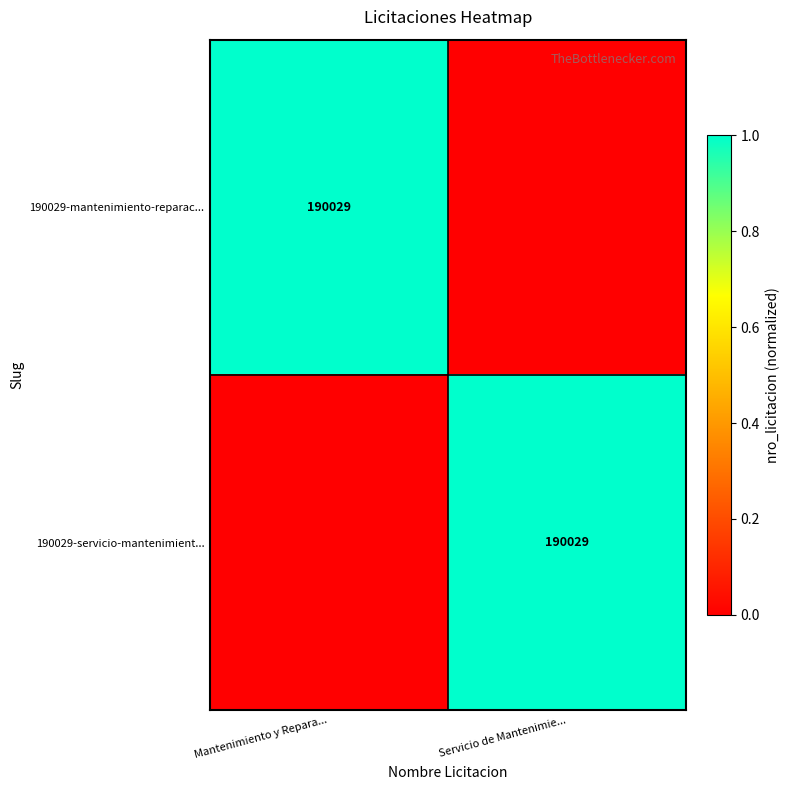

The value of 190029-servicio-mantenimient... at Servicio de Mantenimie... is 326261. True or false?

False